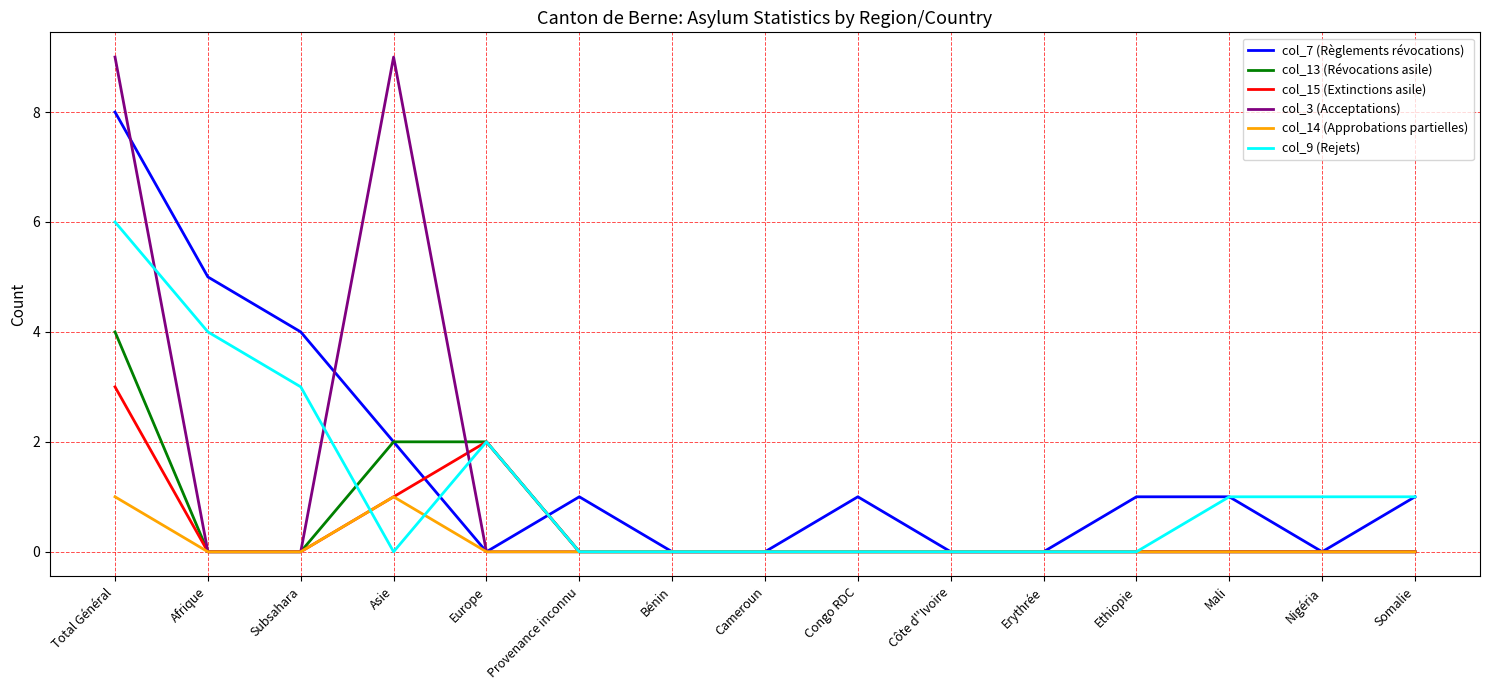

Which series changed the most between Afrique and Somalie?

col_7 (Règlements révocations)